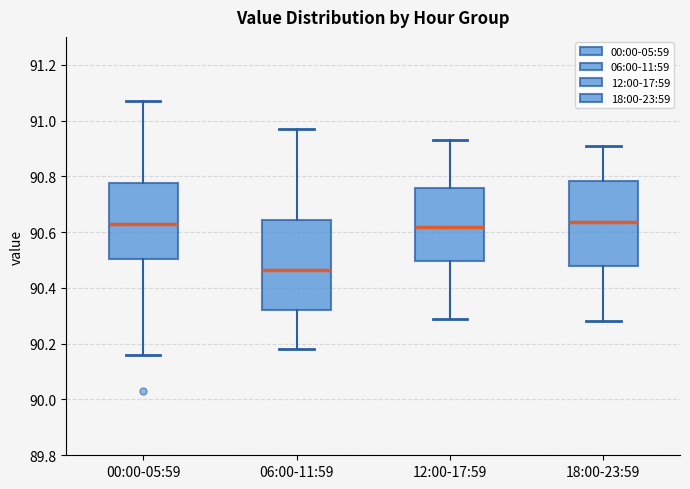

Reading left to right, read every box against the y-axis: the position of its median line, the range the box covers, and the ends of its whiskers. The values are not printed on the chart, so give them approximately, as read against the axis.

00:00-05:59: median 90.64, box 90.50 to 90.78, whiskers 90.16 to 91.08
06:00-11:59: median 90.46, box 90.32 to 90.64, whiskers 90.18 to 90.98
12:00-17:59: median 90.62, box 90.50 to 90.76, whiskers 90.30 to 90.94
18:00-23:59: median 90.64, box 90.48 to 90.78, whiskers 90.28 to 90.92